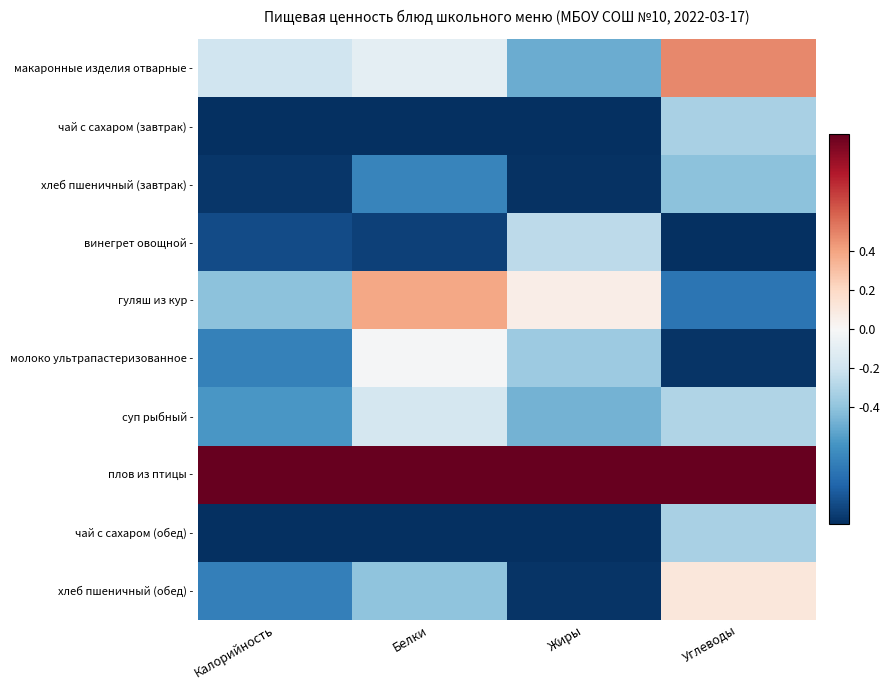

At how many categories does at least one series exceed 0?

4